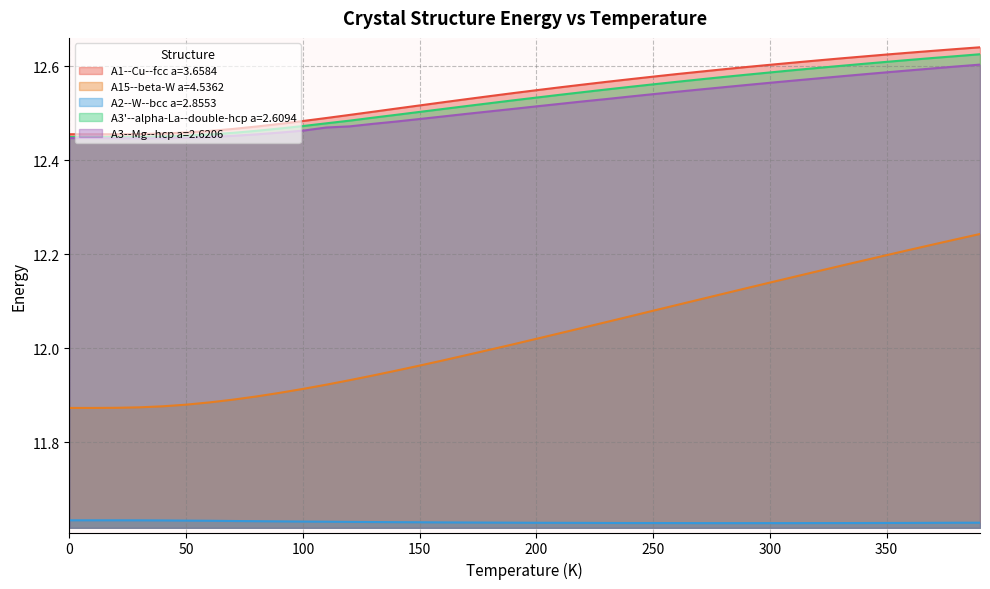

What is the minimum value for A2--W--bcc a=2.8553?

11.6